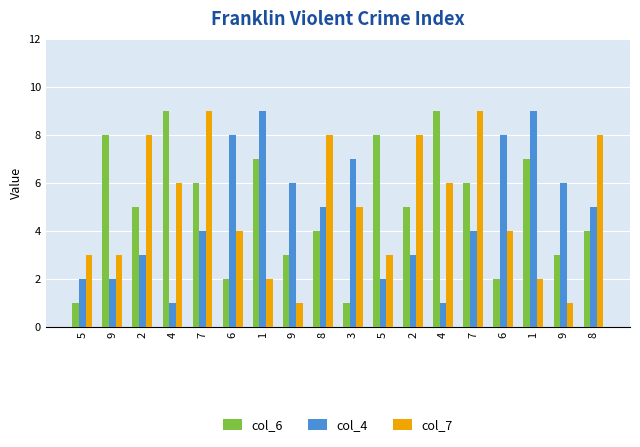

What are all the series names shown in the legend?

col_6, col_4, col_7